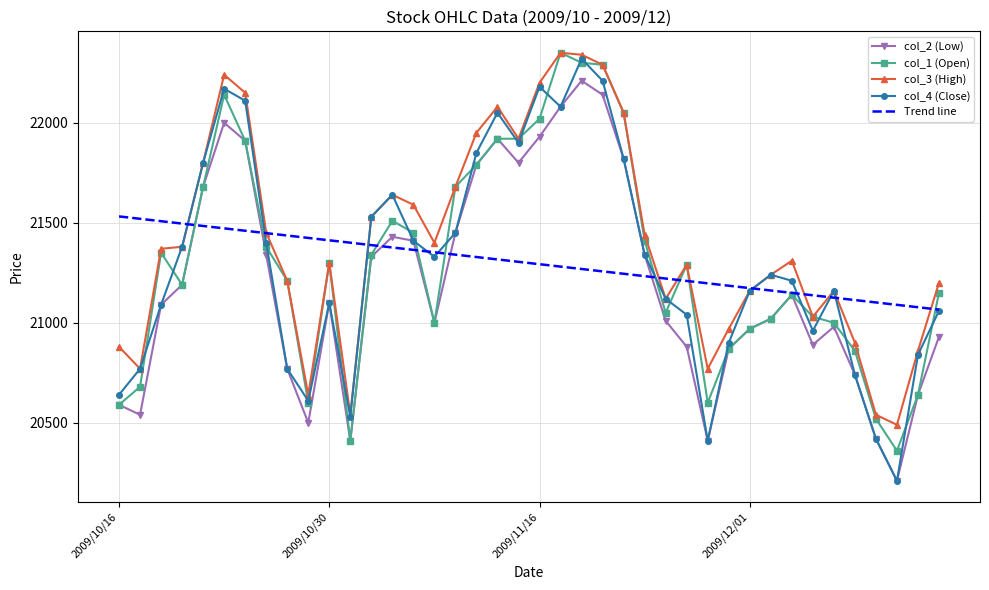

What is the minimum value shown in the chart?

20210.0